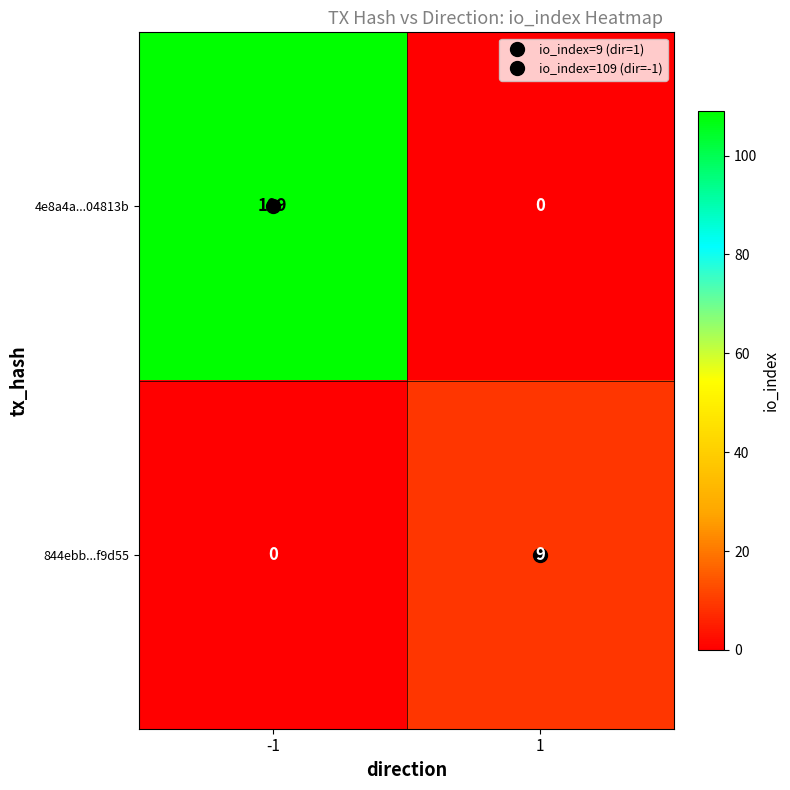

Rank the series by their average value, from highest to lowest.

4e8a4a...04813b, 844ebb...f9d55